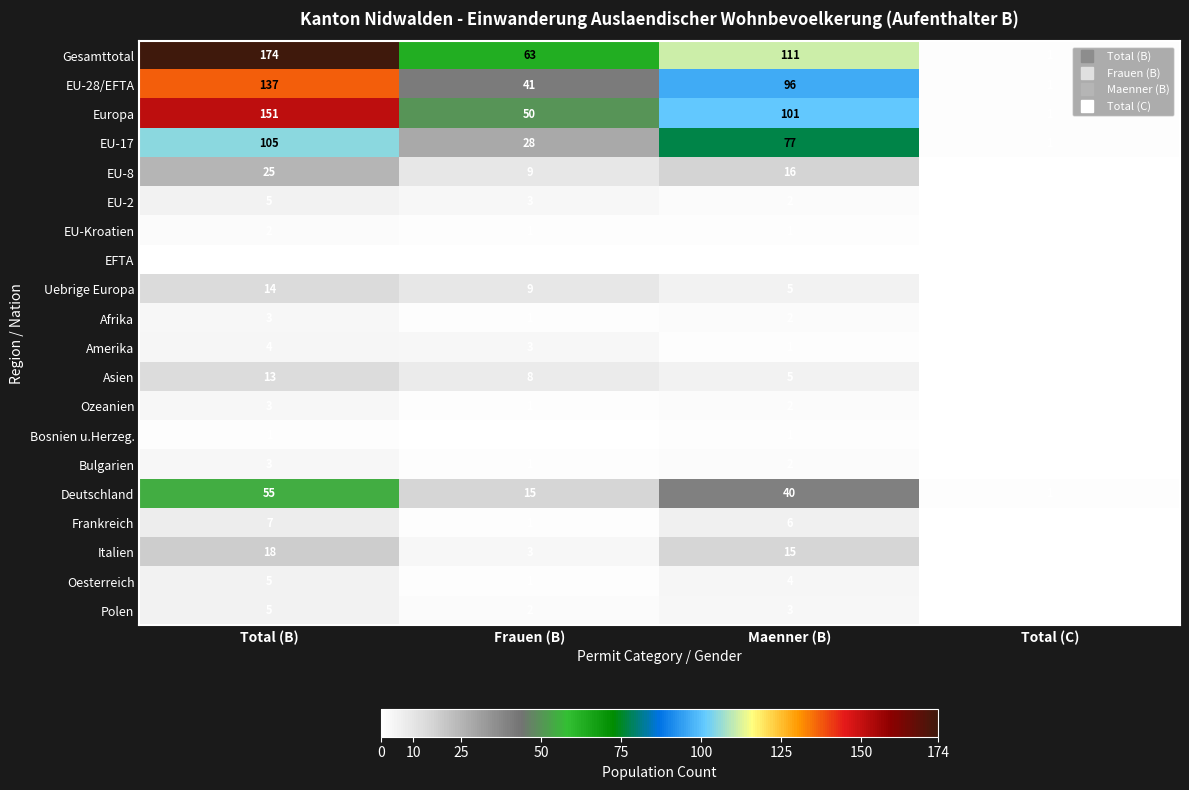

Count the number of categories in the chart.

4